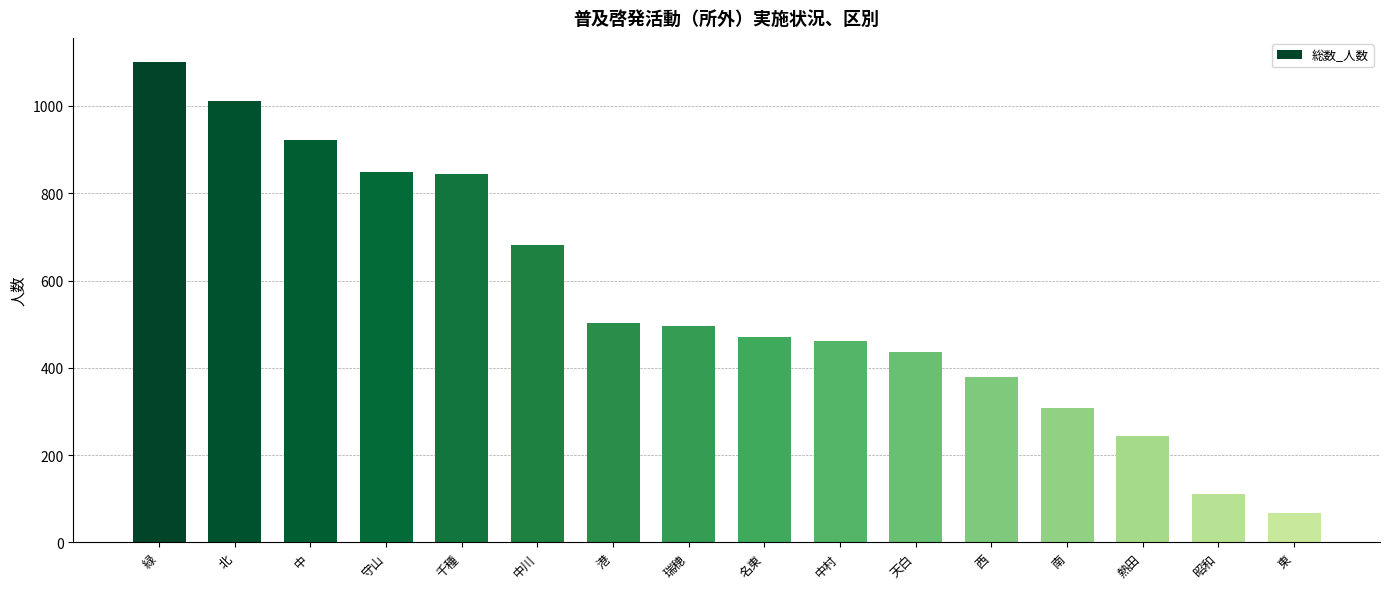

What is the maximum value shown in the chart?

1101